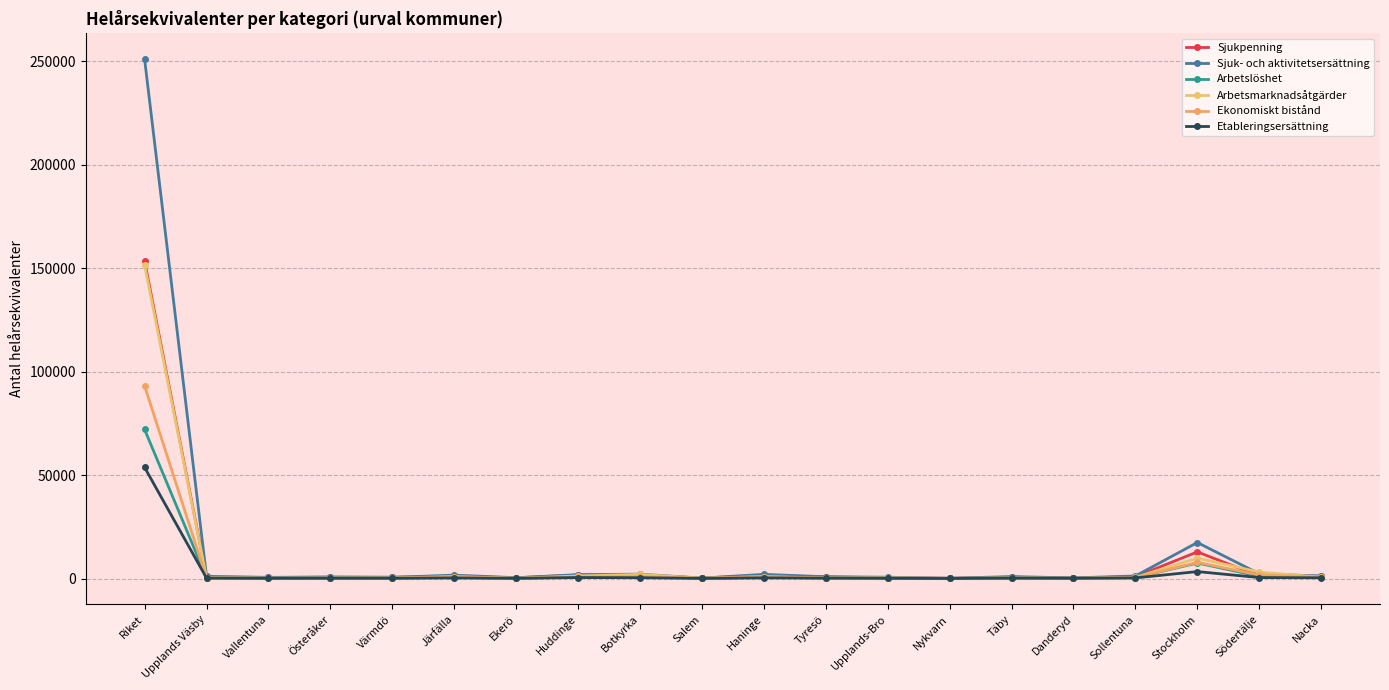

Which category has the lowest value across all series?

Nykvarn